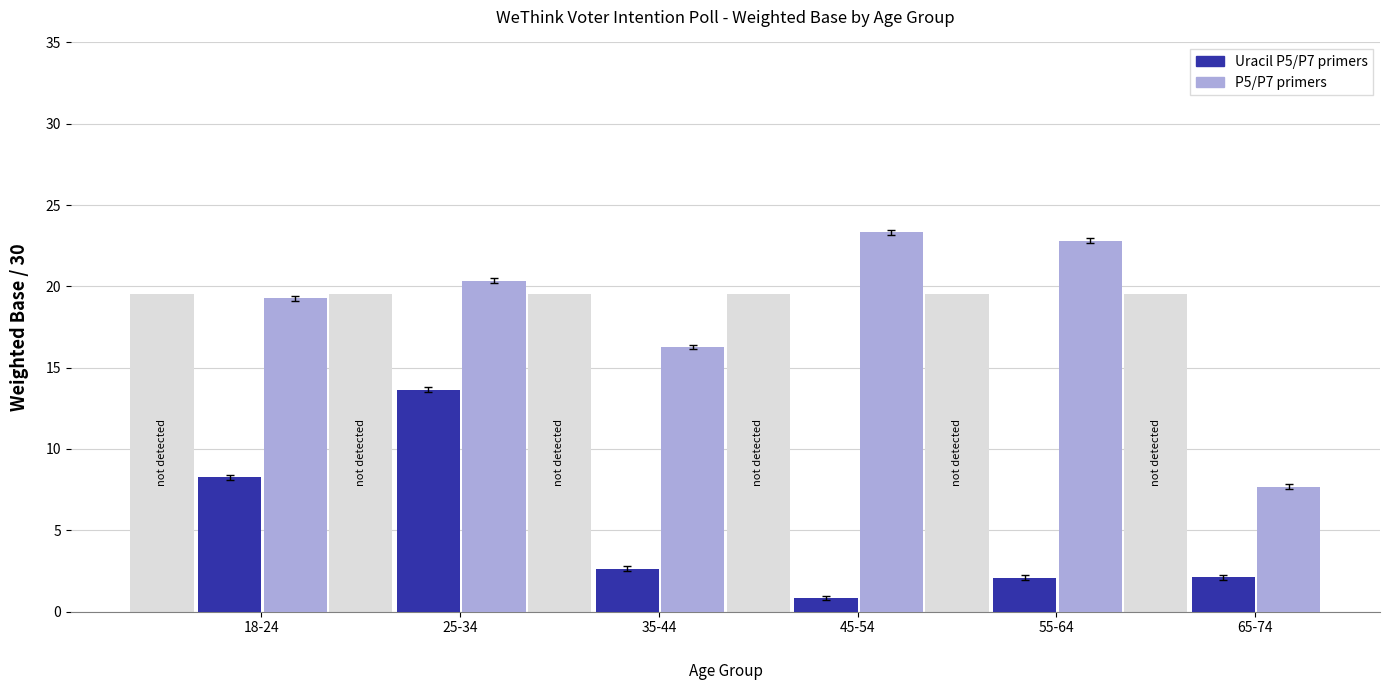

What position from the right is 65-74?

1